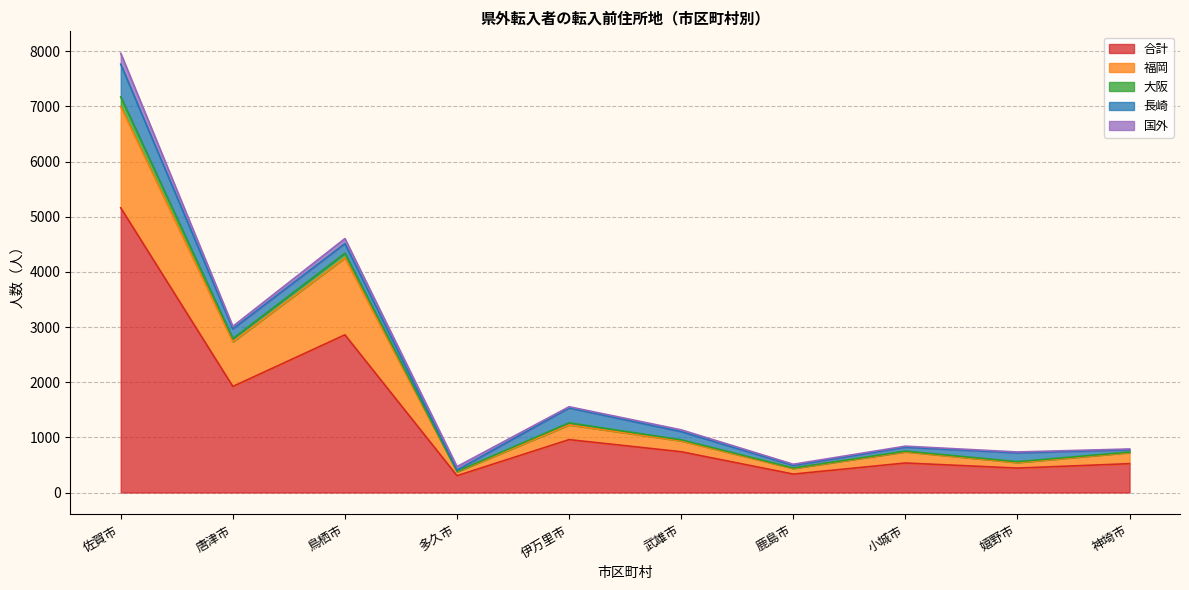

What is the label of the 2nd point from the right?

嬉野市